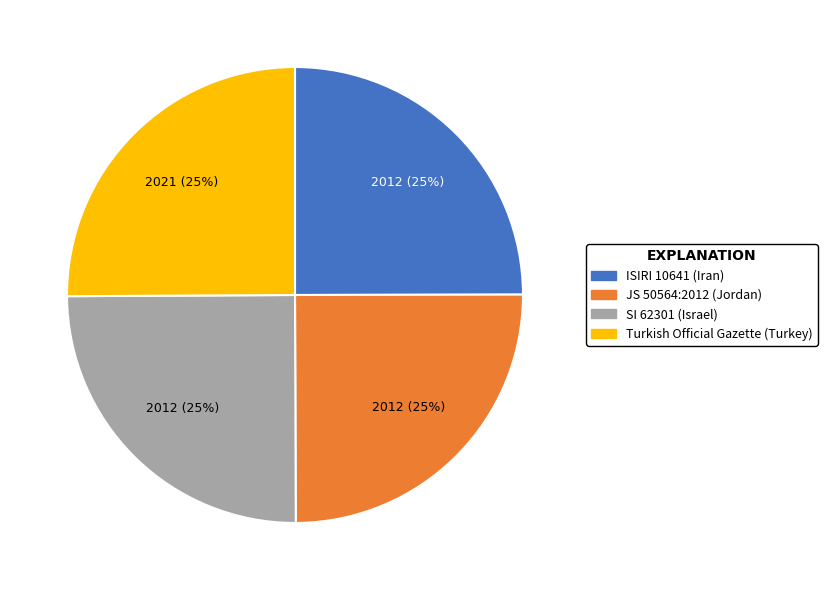

To the nearest percent, what is the combined percentage of Turkish Official Gazette (Turkey) and SI 62301 (Israel)?

50%